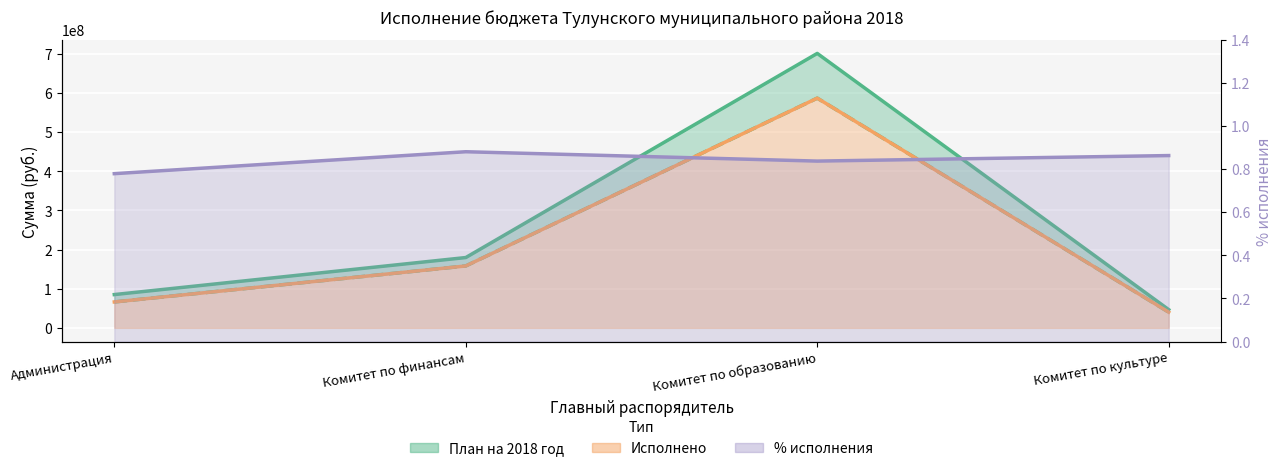

Which category has the lowest value in the План на 2018 год series?

Комитет по культуре